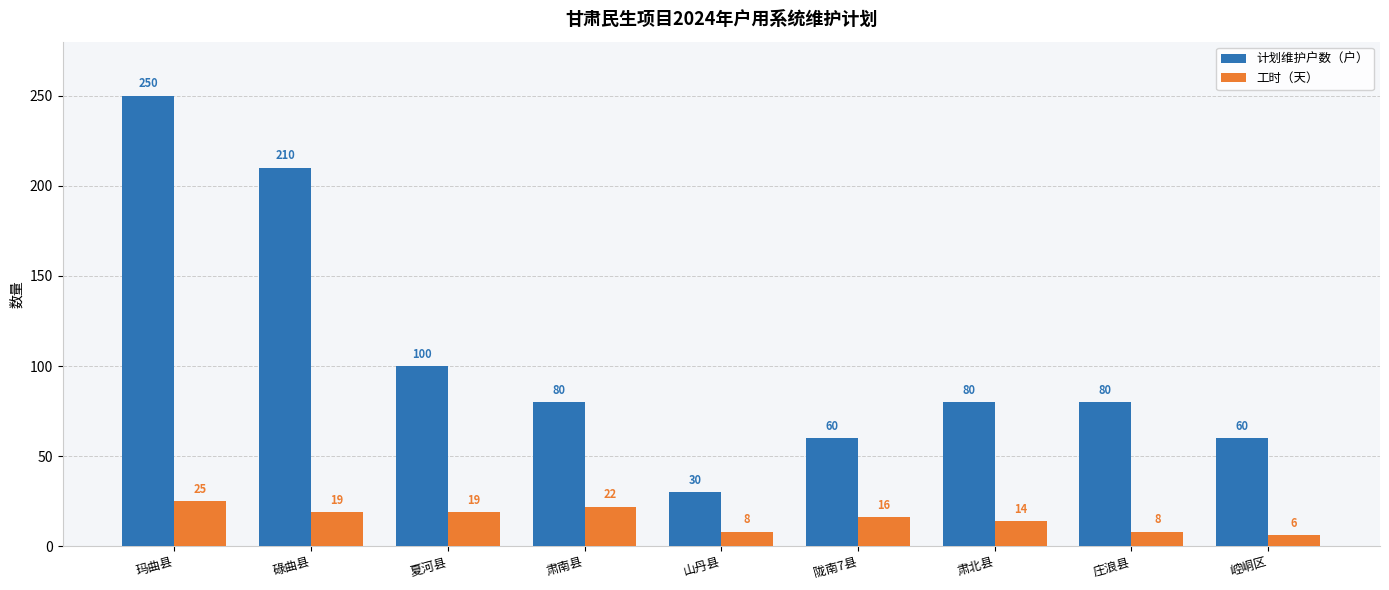

Is it true that 工时（天） equals 19 at 碌曲县?

True